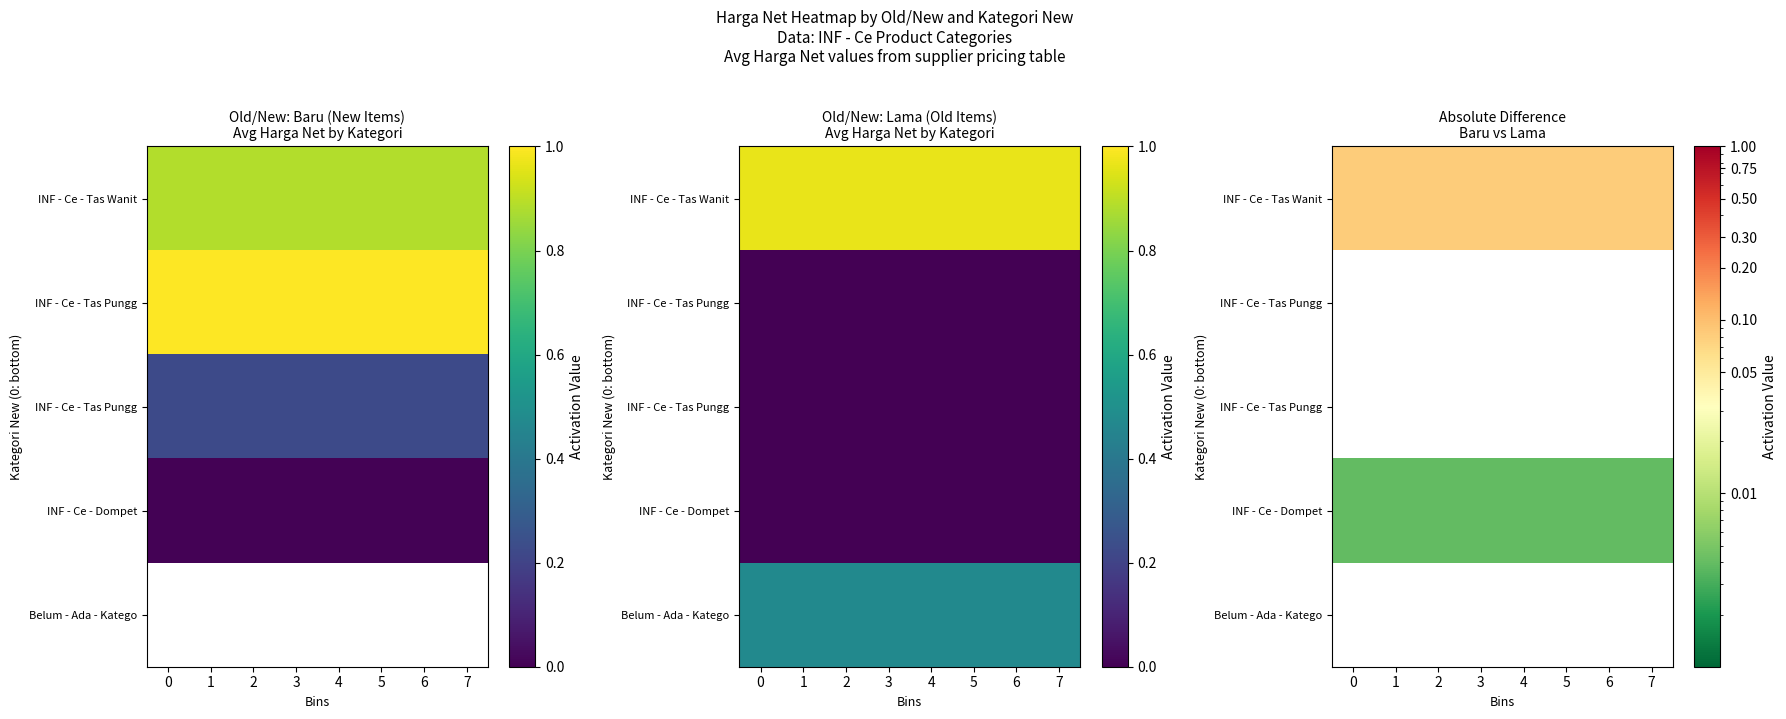

At how many categories does at least one series exceed 0?

8